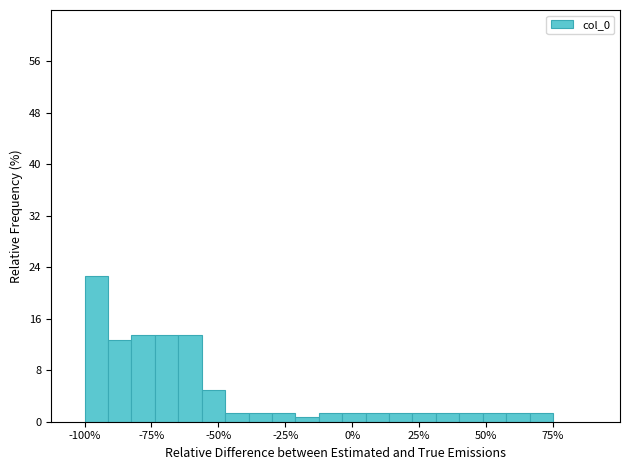

Around what value on the x-axis is the tallest bar? Give the approximate position of its centre, as read against the axis.

-95